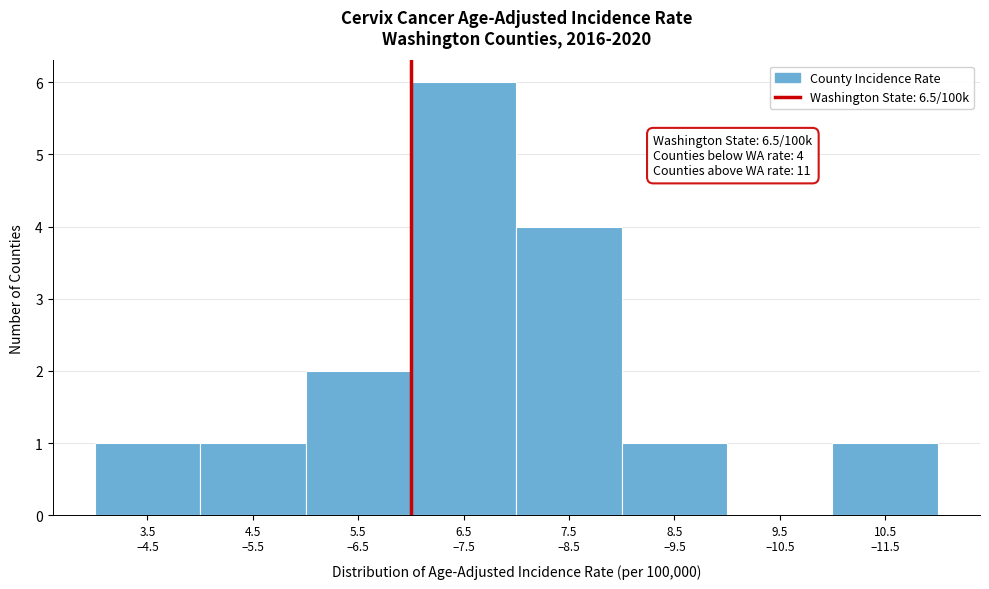

What is the greatest value displayed?

6